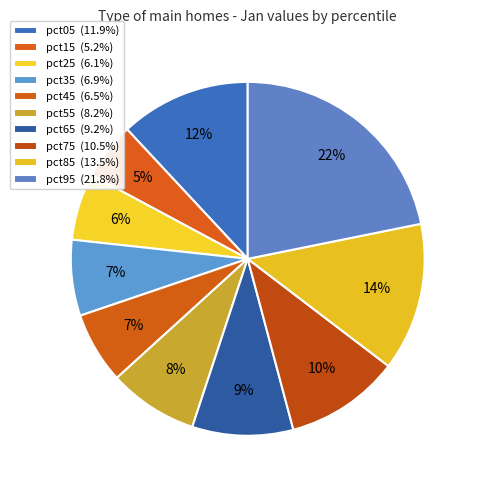

How many segments does this pie chart have?

10